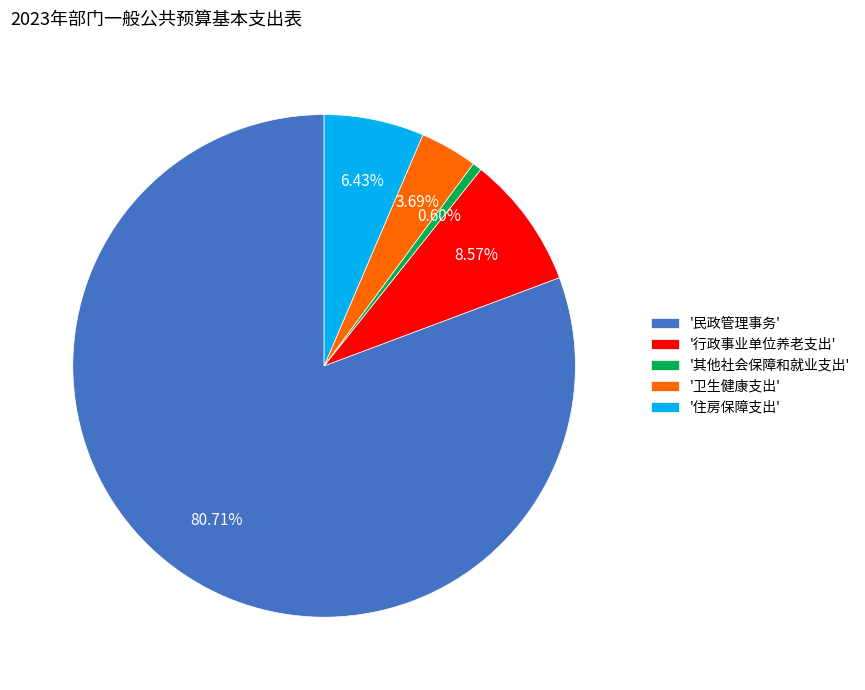

What is the ratio of the value at '住房保障支出' to the value at '卫生健康支出'?

1.7